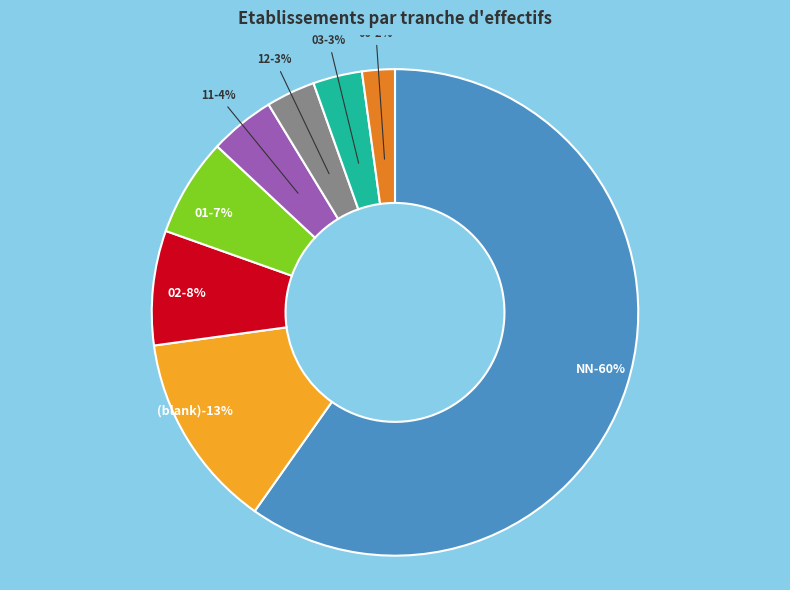

Does any single category account for the majority?

Yes